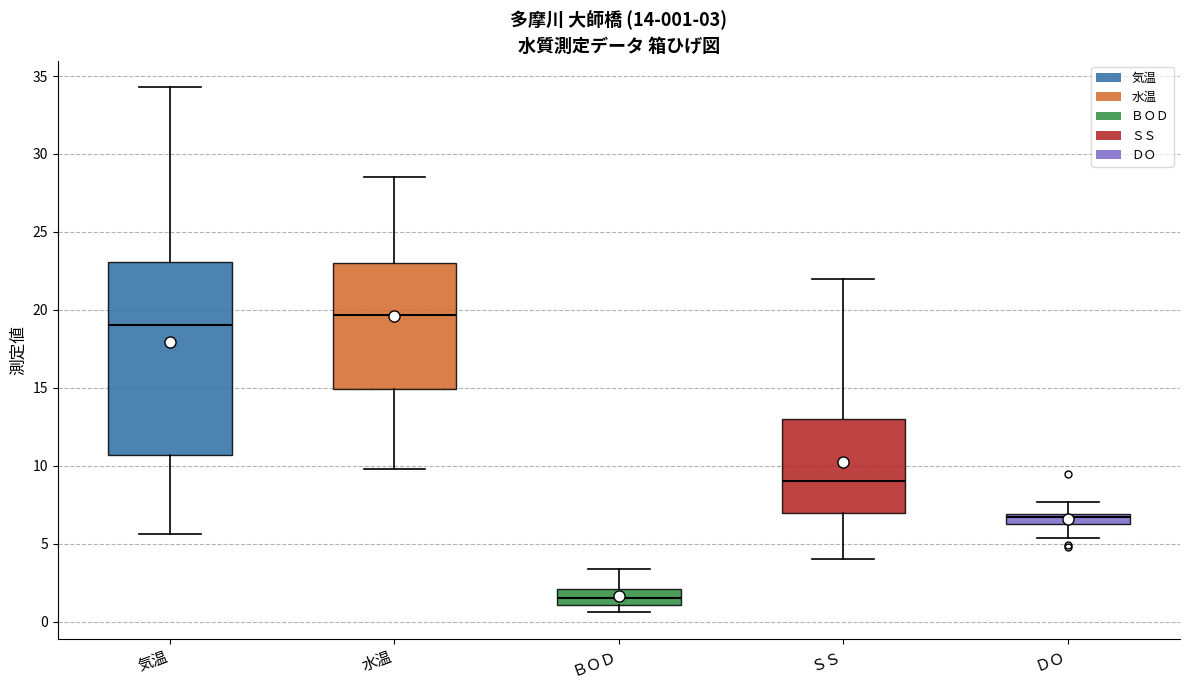

Which box is the tallest, from its lower edge to its upper edge?

気温